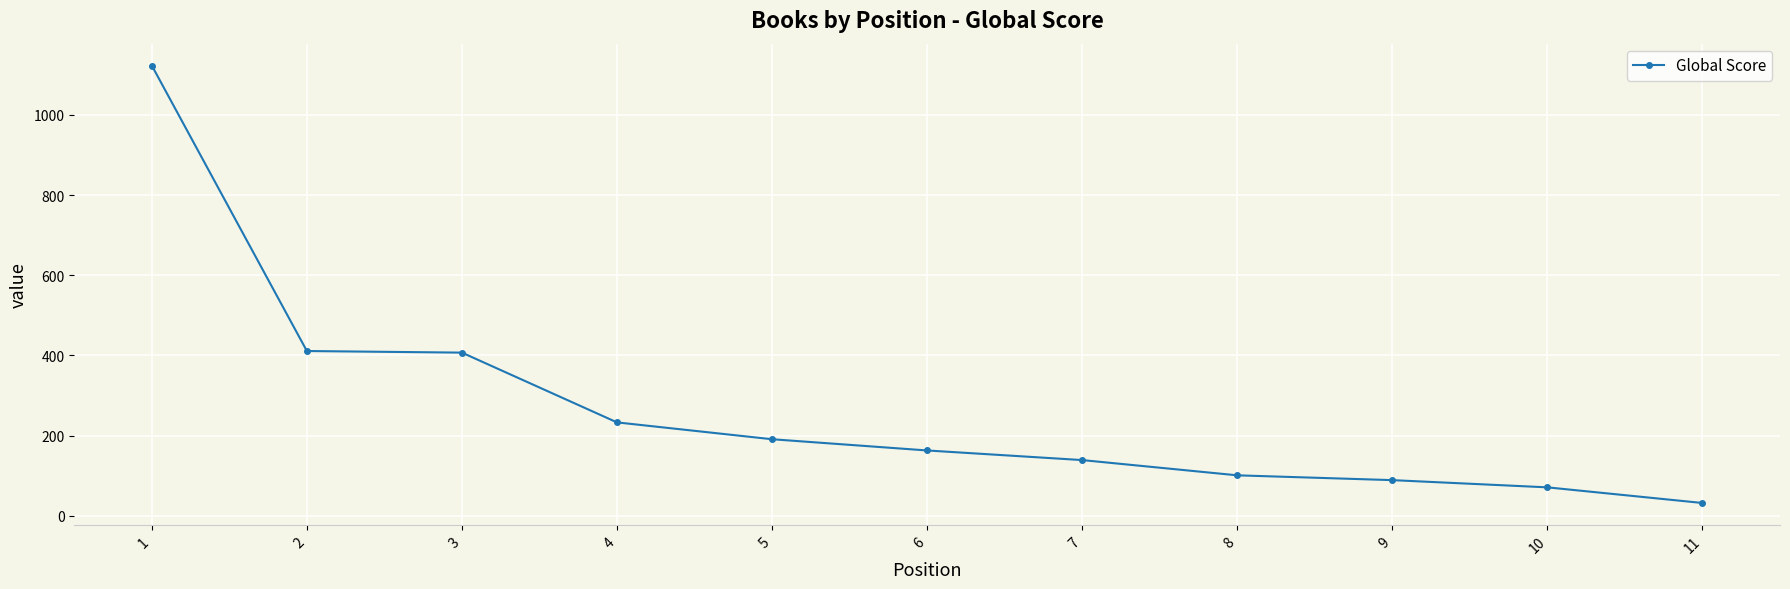

Which has a higher value, 7 or 5?

5